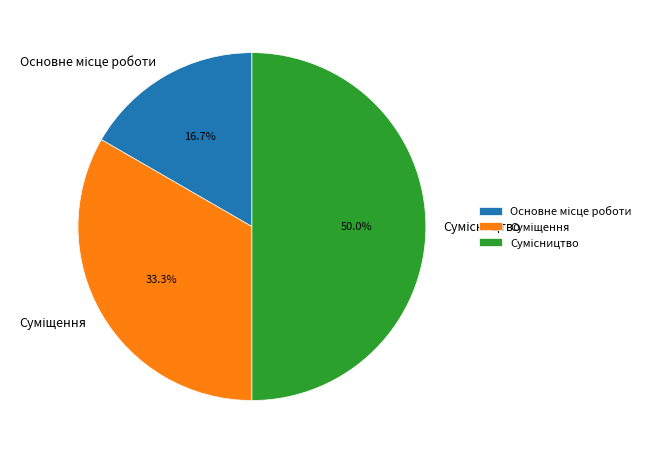

What is the smallest slice in the pie chart?

Основне місце роботи